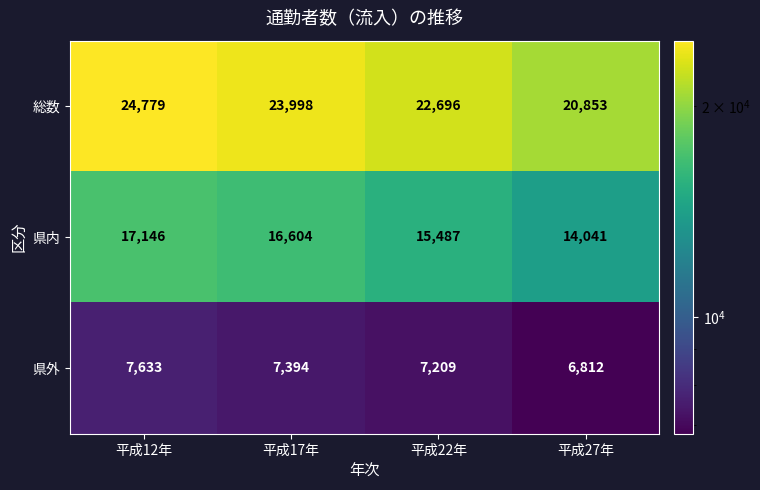

What is the sum of the 県内 values at 平成22年 and 平成17年?

32091